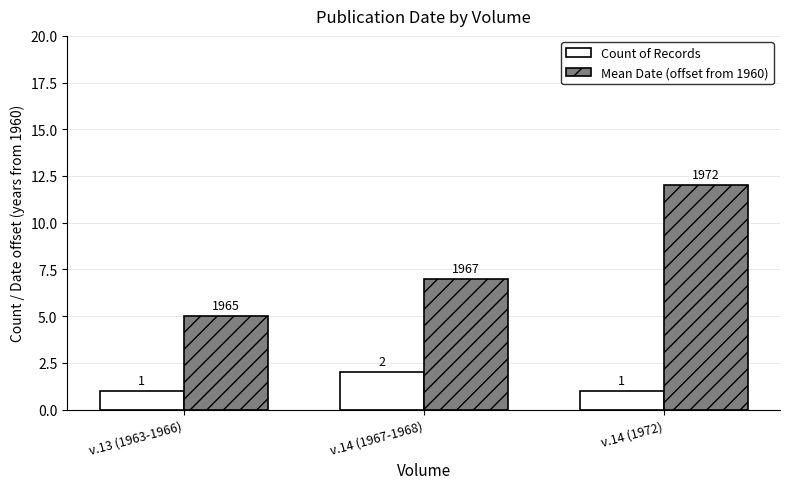

Which series has the largest range (max minus min)?

Mean Date (offset from 1960)